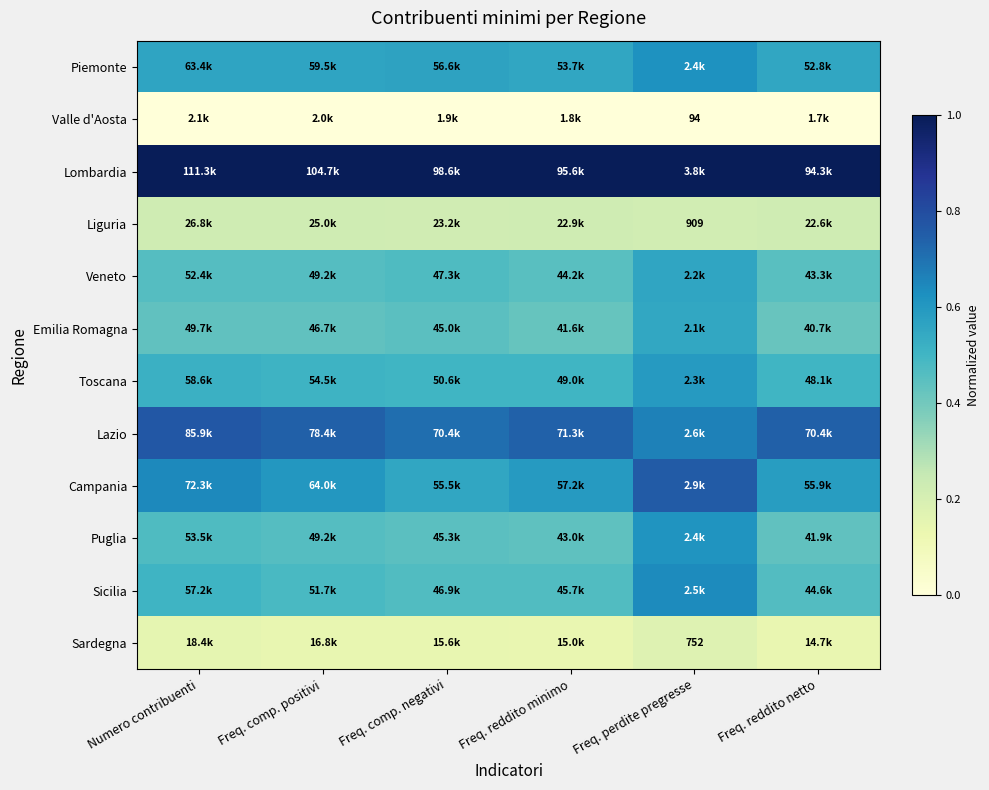

The Lombardia series shows 0.5 at Freq. comp. negativi. True or false?

False